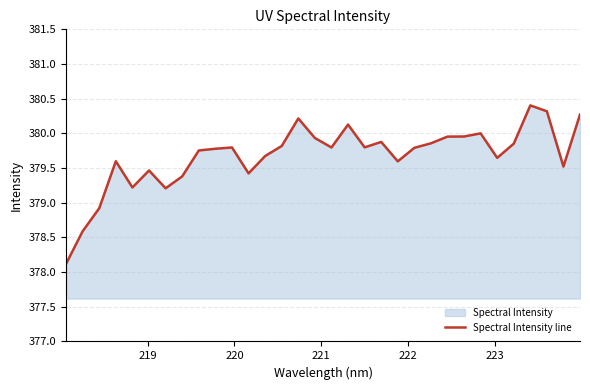

What is the difference between the maximum and minimum values?

2.3